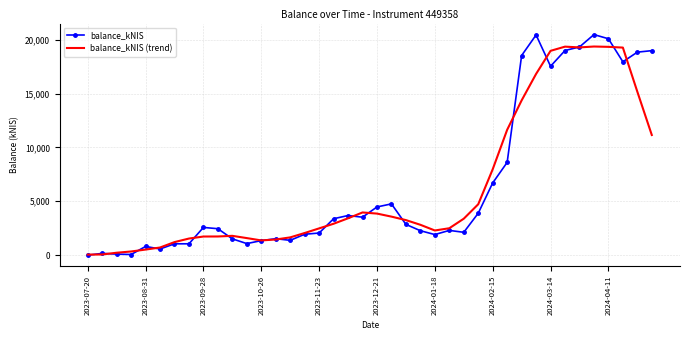

What is the maximum value shown in the chart?

20469.8